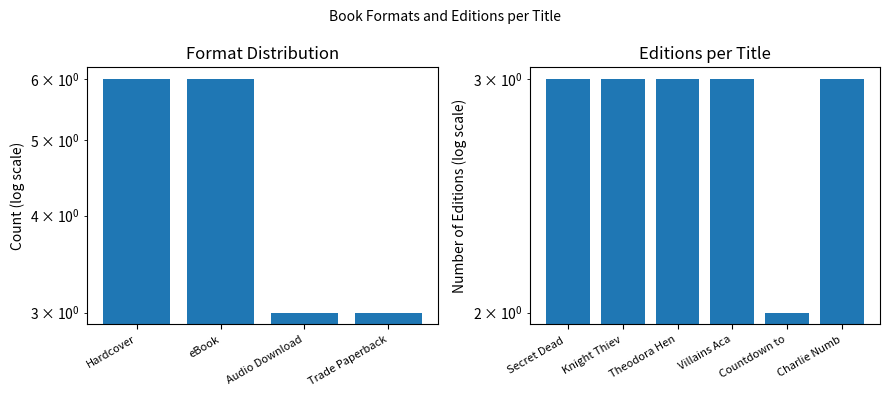

How many data points are less than 3?

1